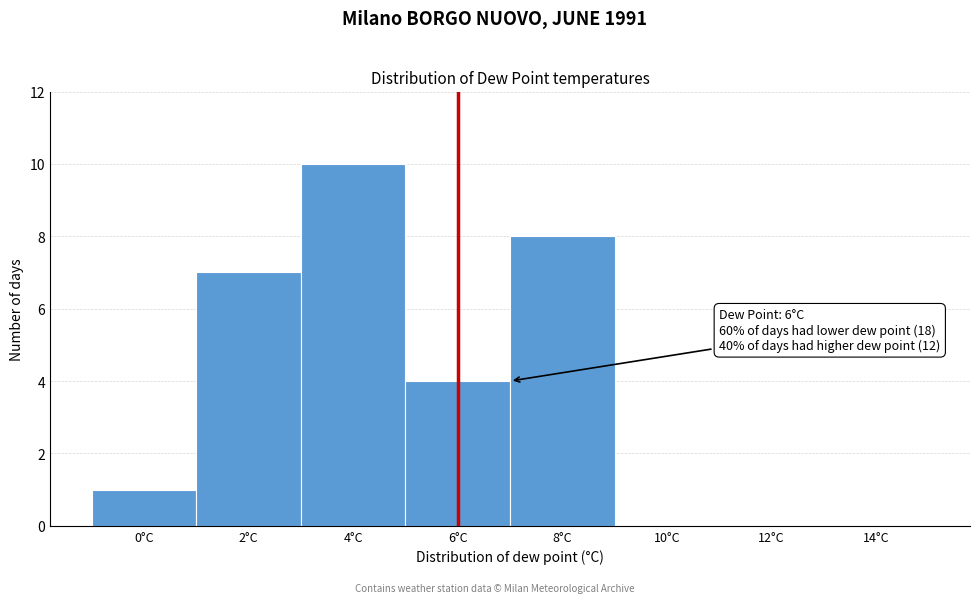

Reading left to right, list all the values displayed in this chart.

0°C=1	2°C=7	4°C=10	6°C=4	8°C=8	10°C=0	12°C=0	14°C=0